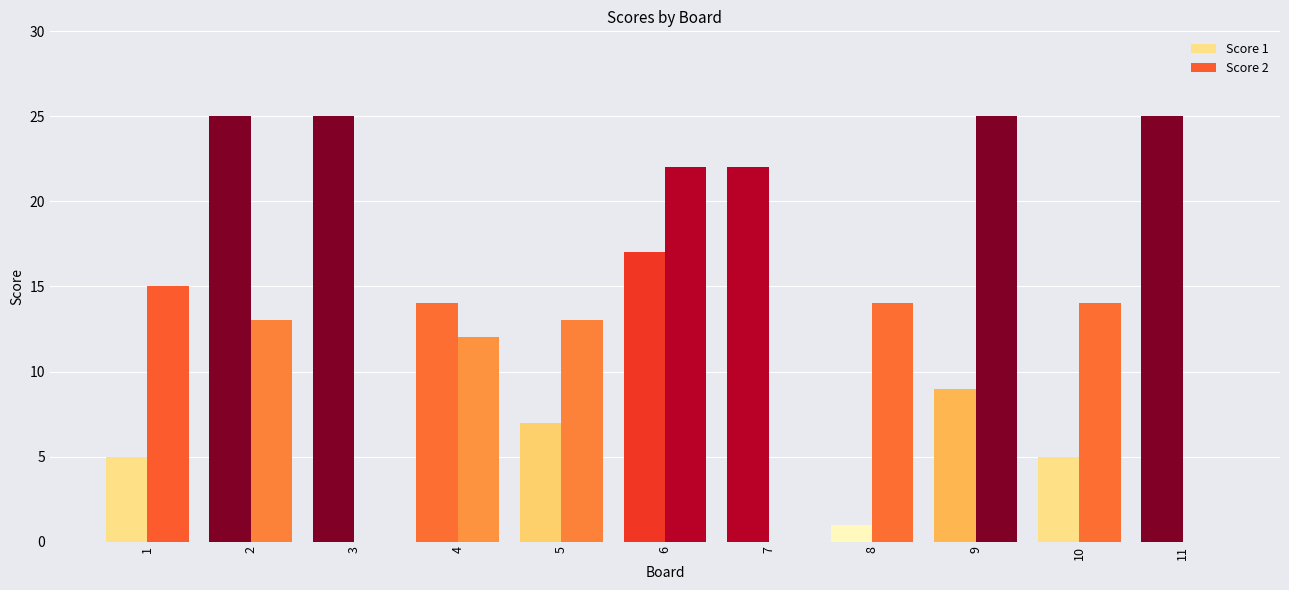

Count the number of data series in this chart.

2